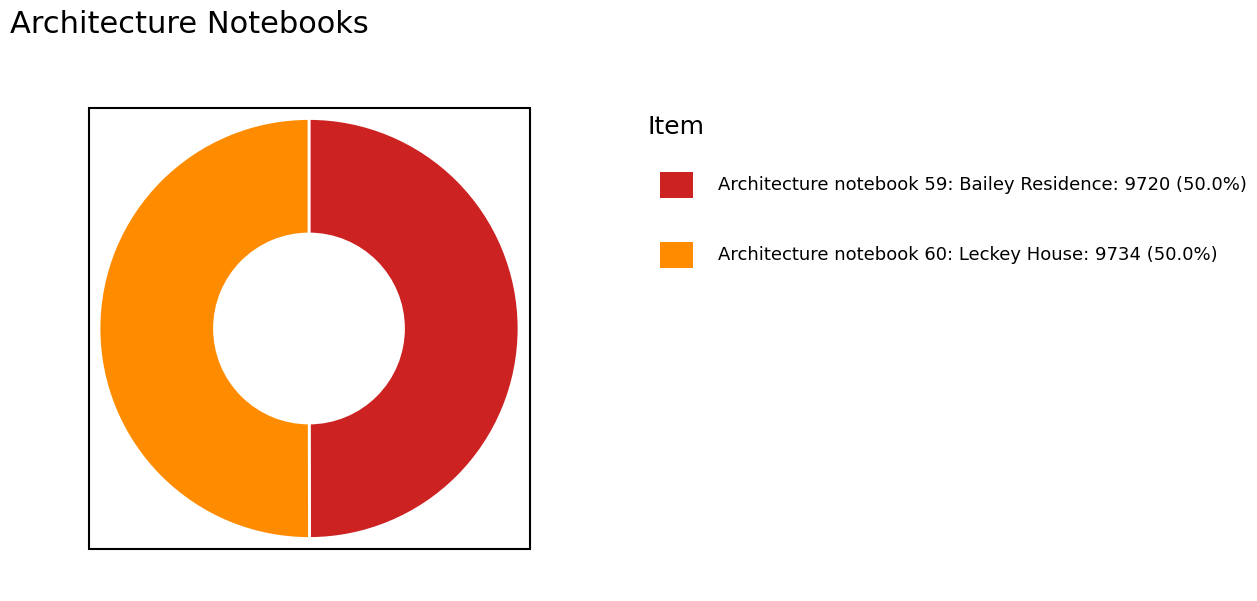

Is there any slice that represents more than half of the pie?

Yes